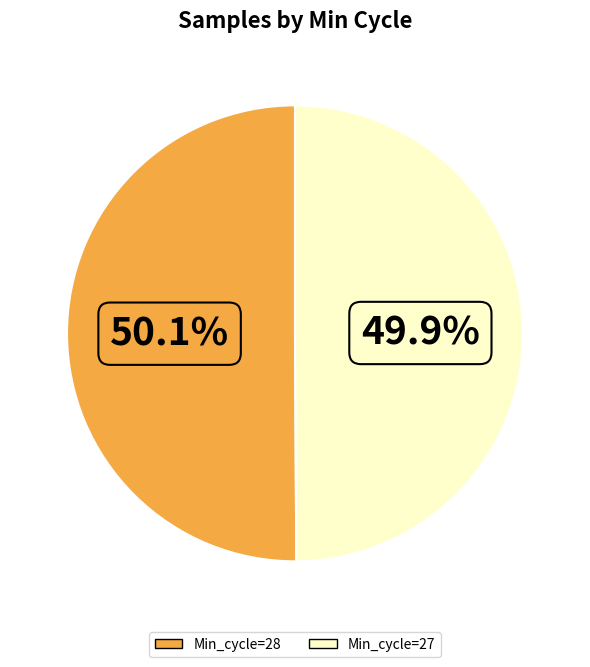

What is the ratio of the value at Min_cycle=28 to the value at Min_cycle=27?

1.0